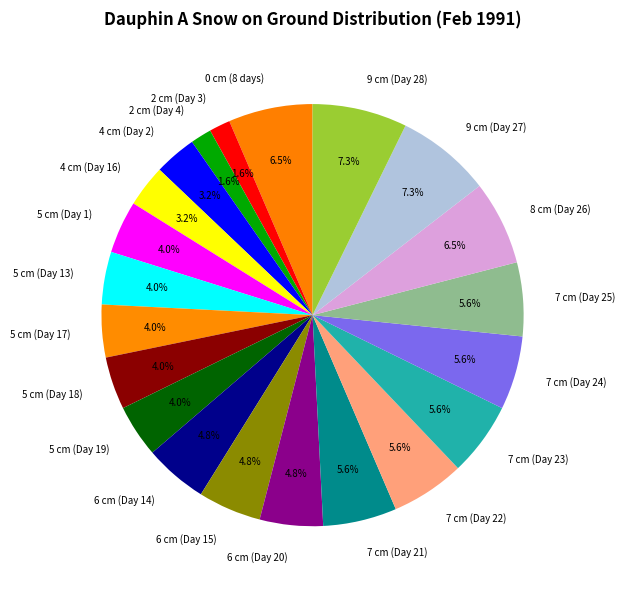

Combined, do 2 cm (Day 4) and 5 cm (Day 13) account for over 50%?

No